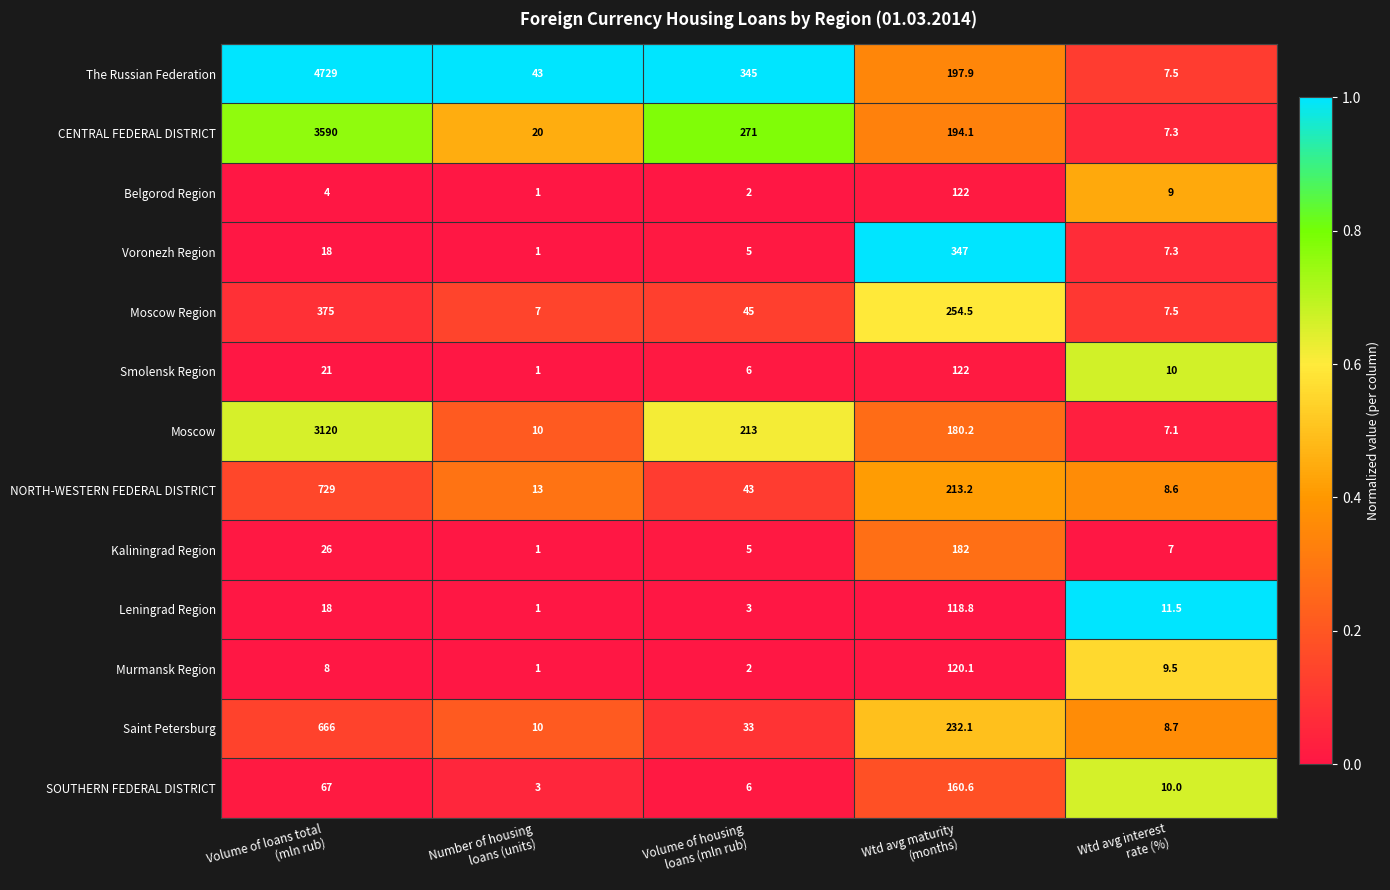

What is the sum of all Saint Petersburg values?

949.8